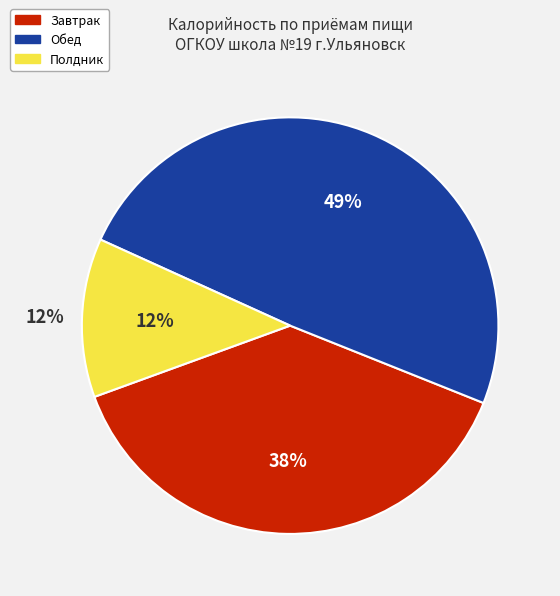

Does Завтрак represent more than half of the total?

No